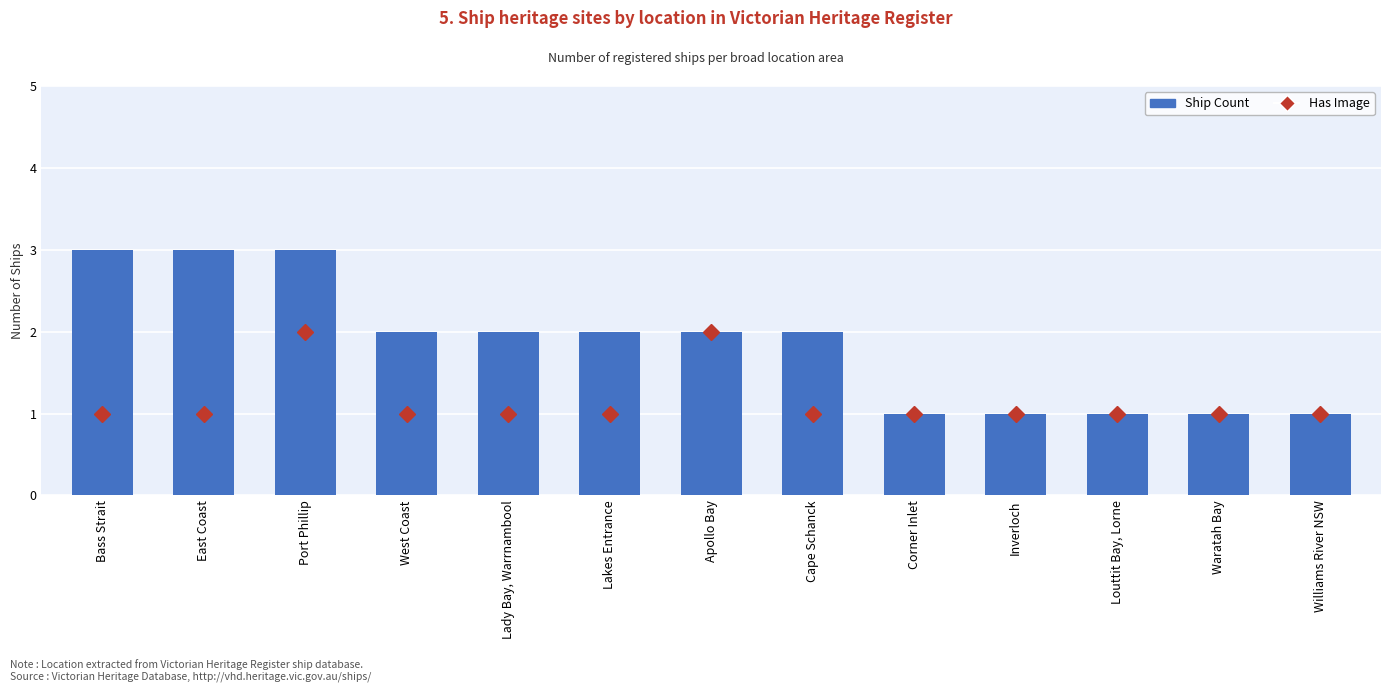

Reading right to left, list all the values displayed in this chart.

1	1	1	1	1	2	2	2	2	2	3	3	3